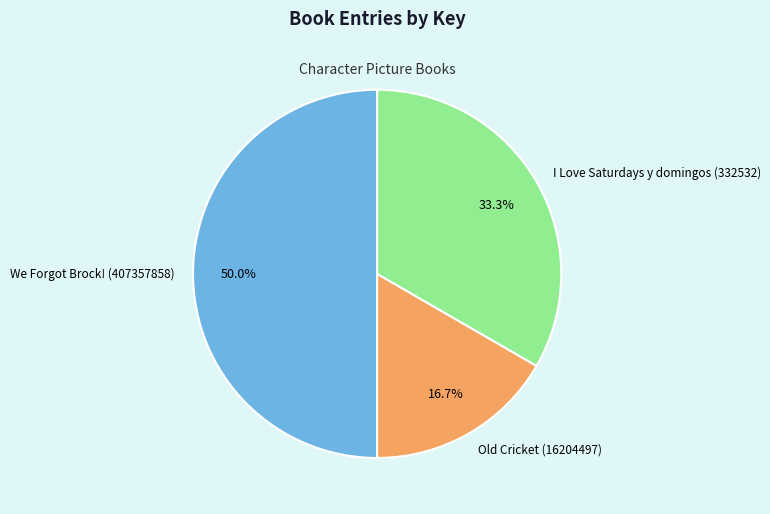

Is it true that We Forgot Brock! (407357858) is 61% of the pie?

False